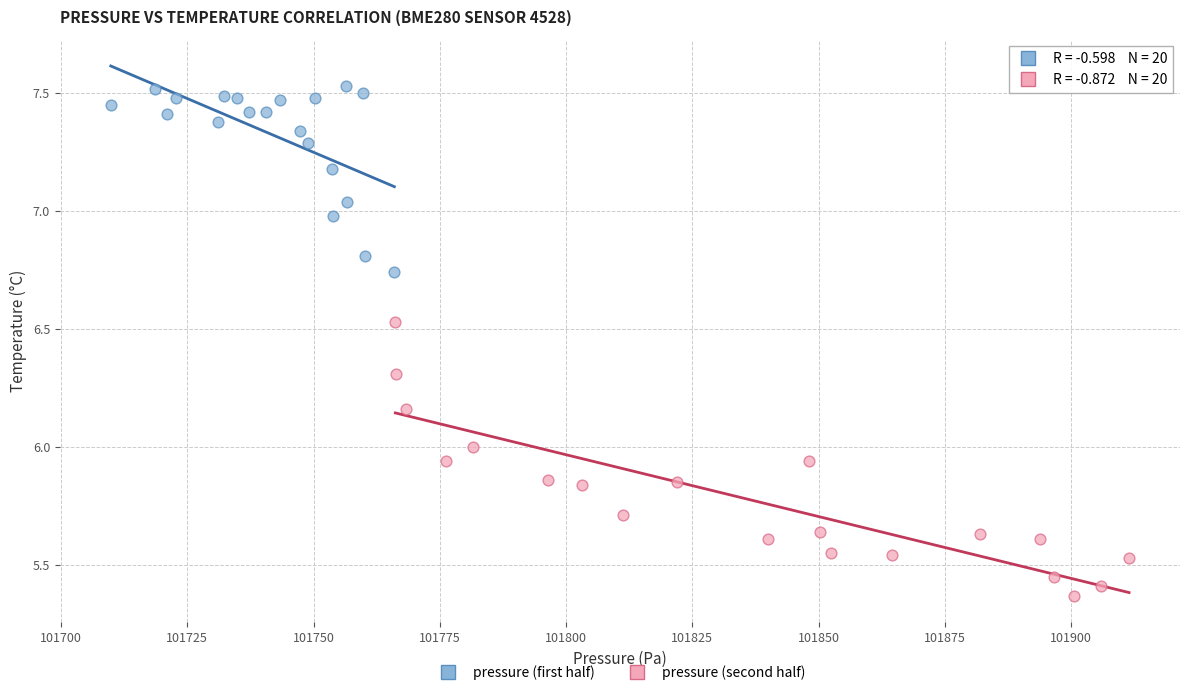

Which series reaches the maximum Y coordinate?

pressure (first half)